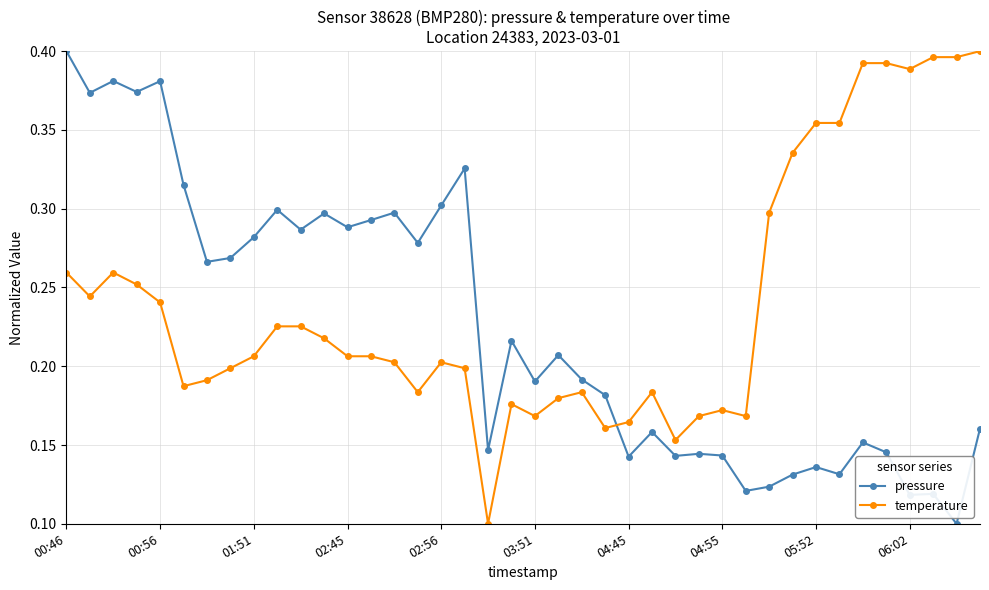

What is the sum of all pressure values?

9.0